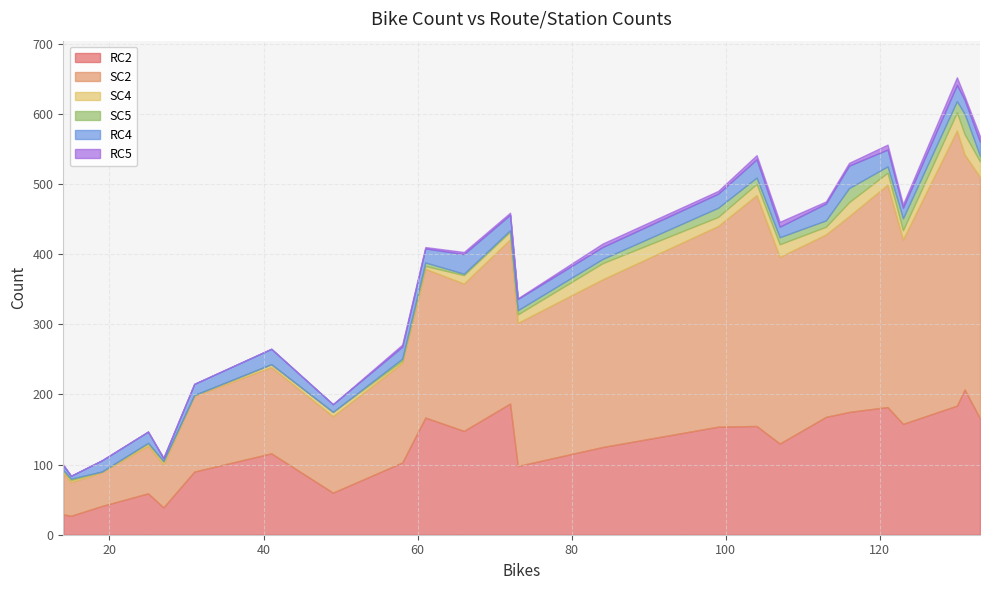

True or false: RC4 and RC2 intersect in this chart.

False